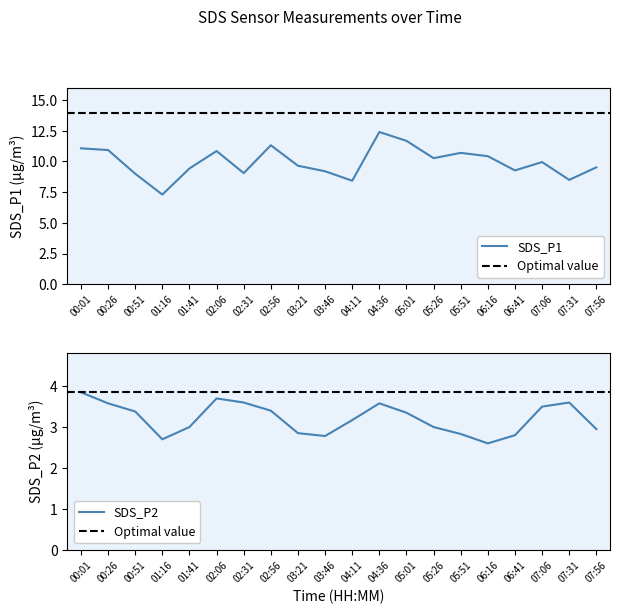

What are all the series names shown in the legend?

SDS_P1, SDS_P2